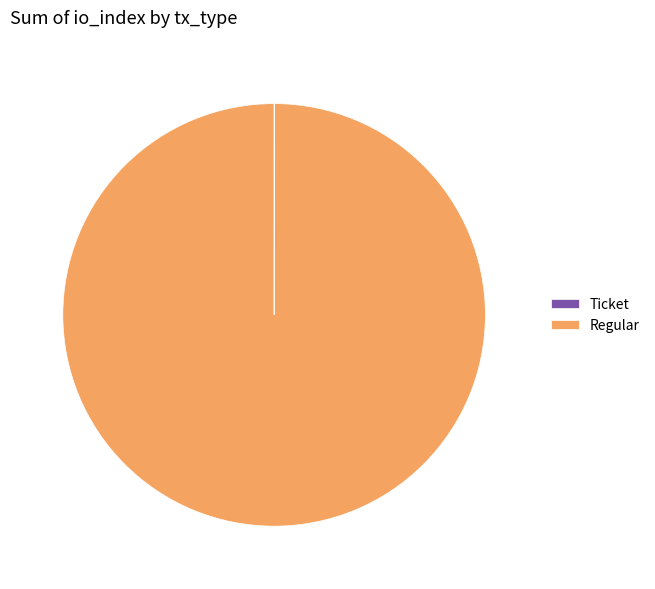

Which slice represents more than half of the pie?

Regular